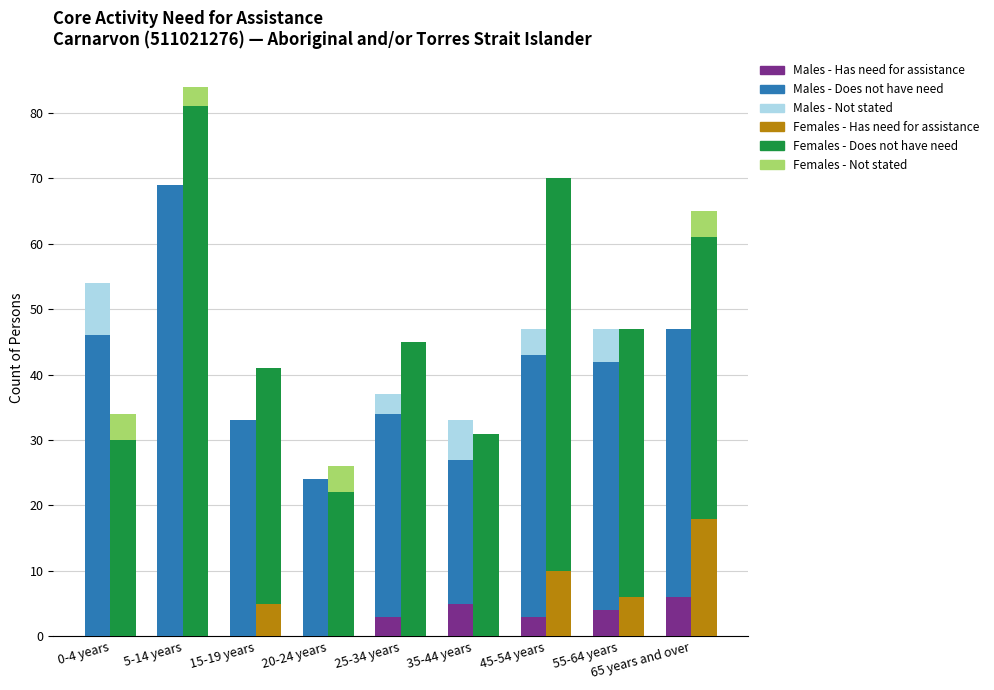

What is the difference between the highest and lowest values at 25-34 years?

45